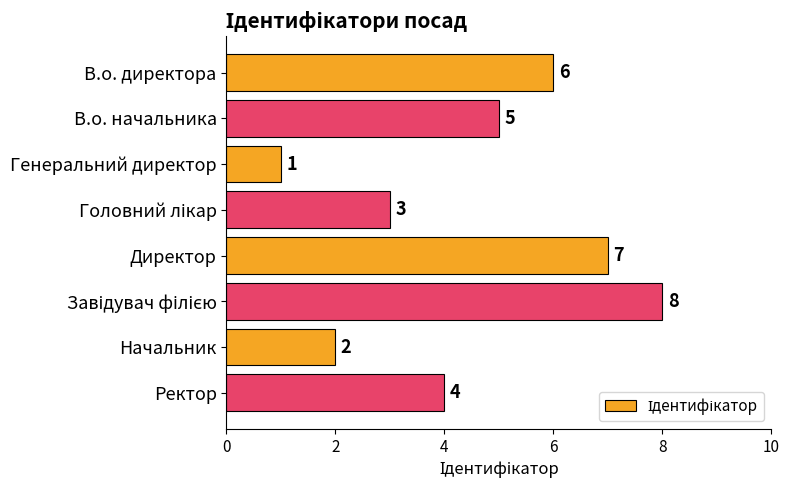

How many values are between 3 and 7?

5